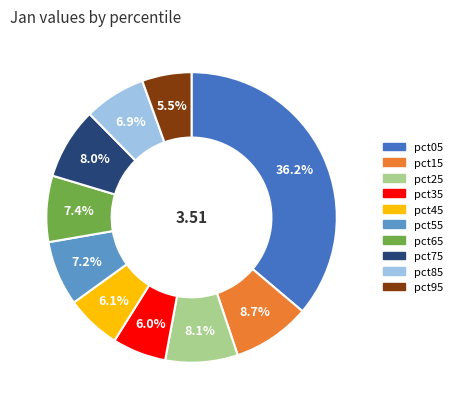

Is pct45 the majority of the pie?

No